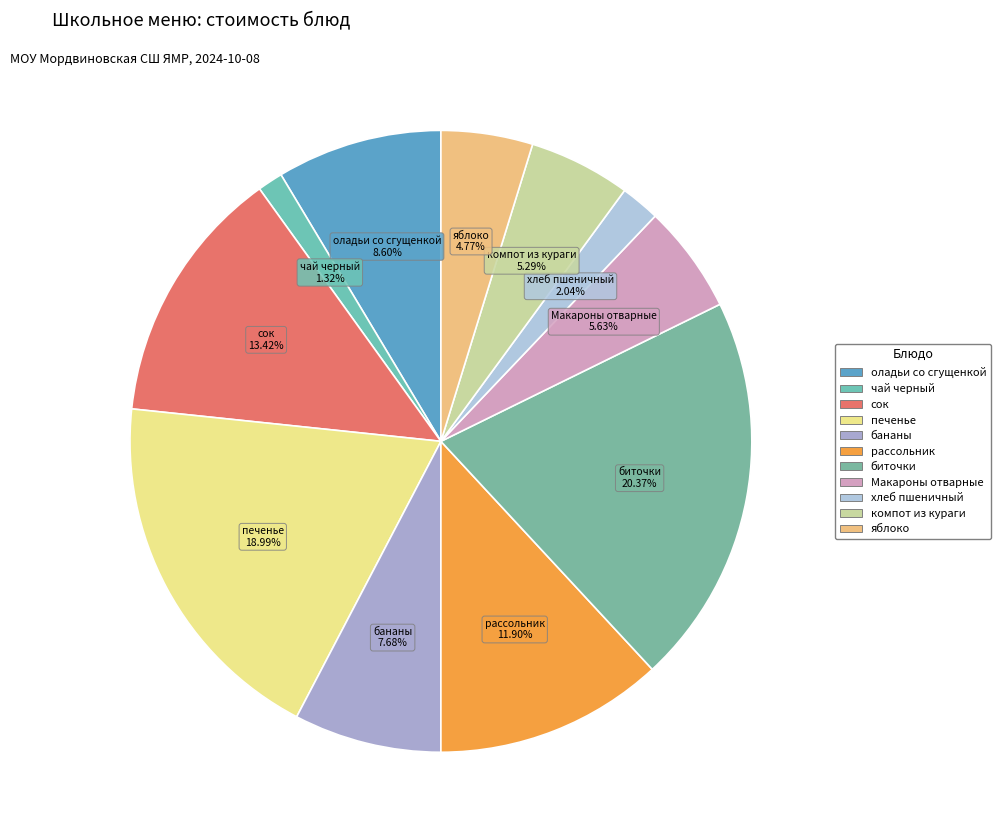

To the nearest percent, what is the combined percentage of Макароны отварные and печенье?

25%